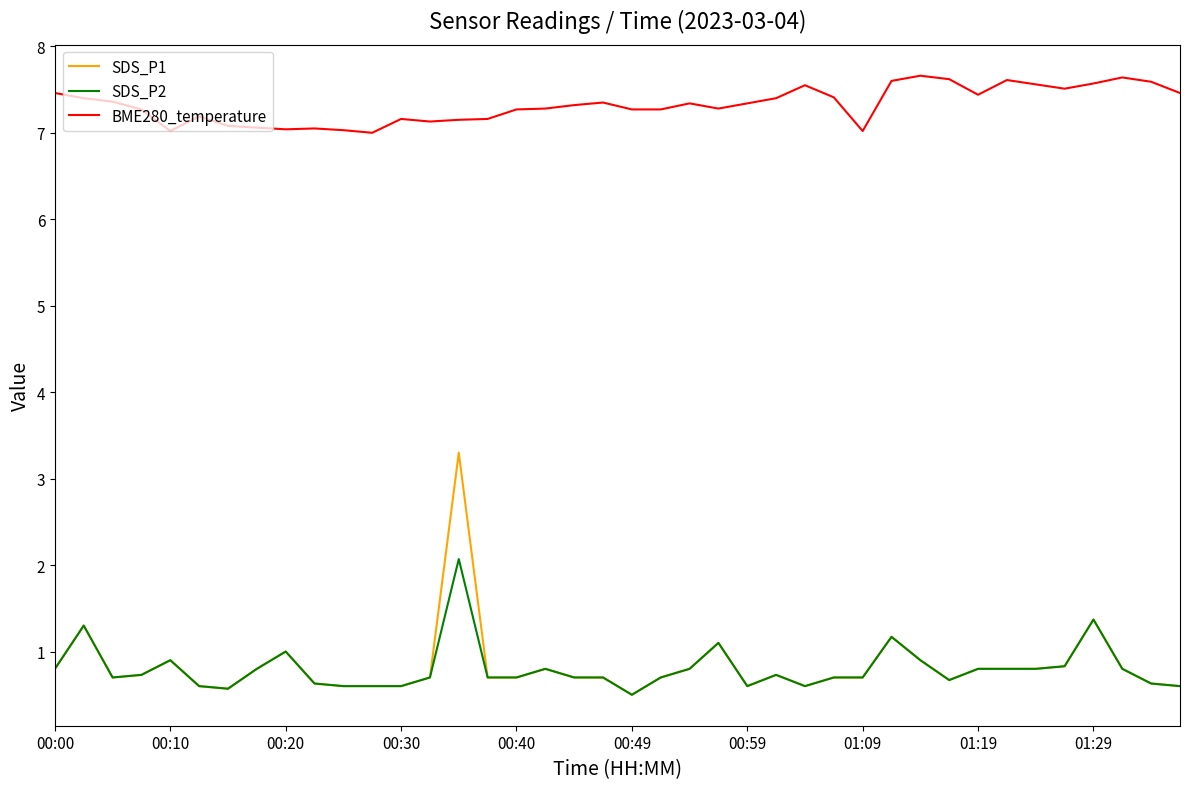

List the series in order of their peak value, lowest first.

SDS_P2, SDS_P1, BME280_temperature